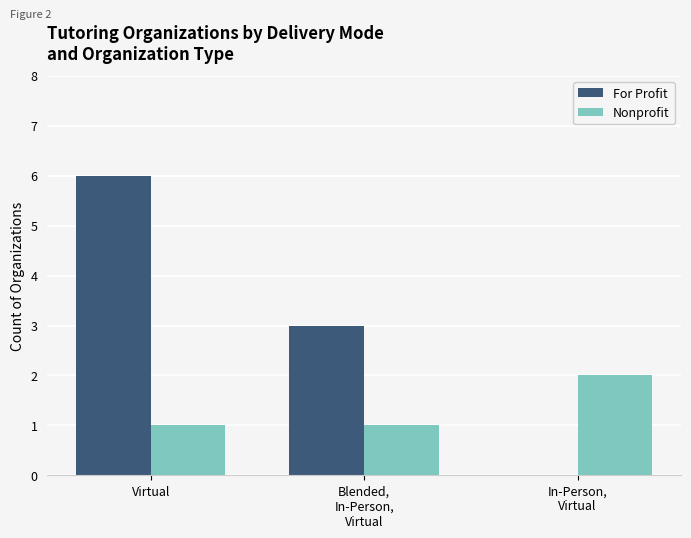

What is the sum of all Nonprofit values?

4